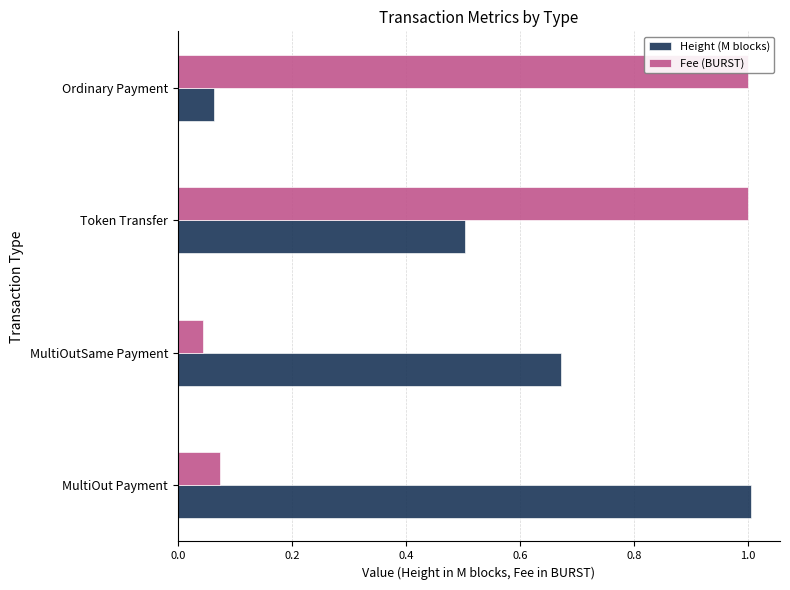

Reading left to right, extract all data points from this chart.

Height (M blocks): 1.0	0.7	0.5	0.1
Fee (BURST): 0.1	0.0	1.0	1.0